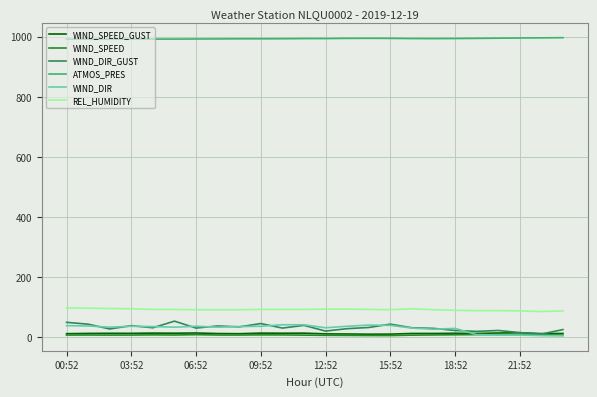

What is the greatest value displayed?

996.4